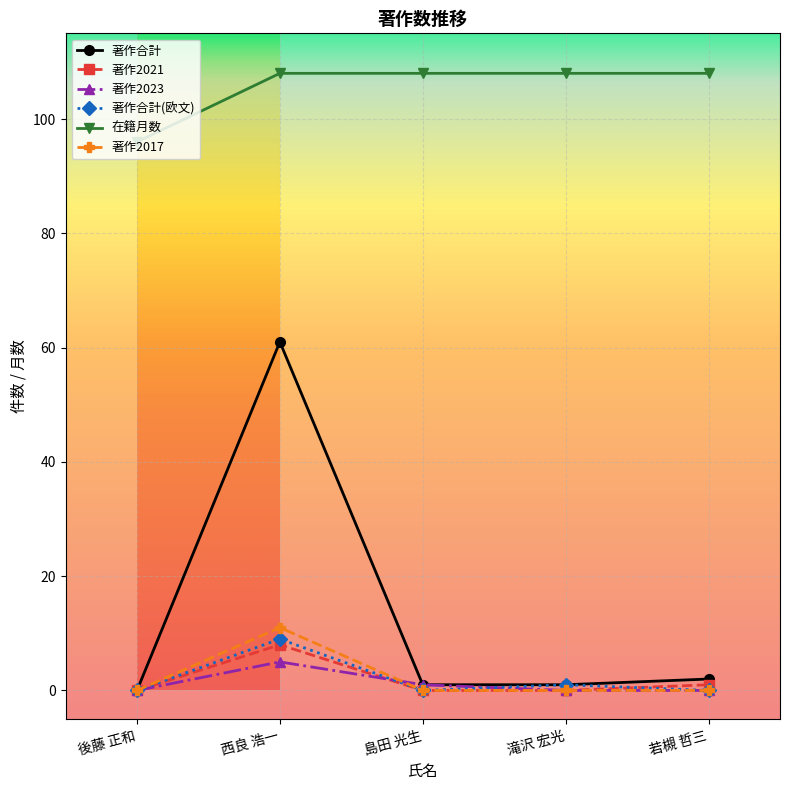

What is the spread (max minus min) of values at 滝沢 宏光?

108